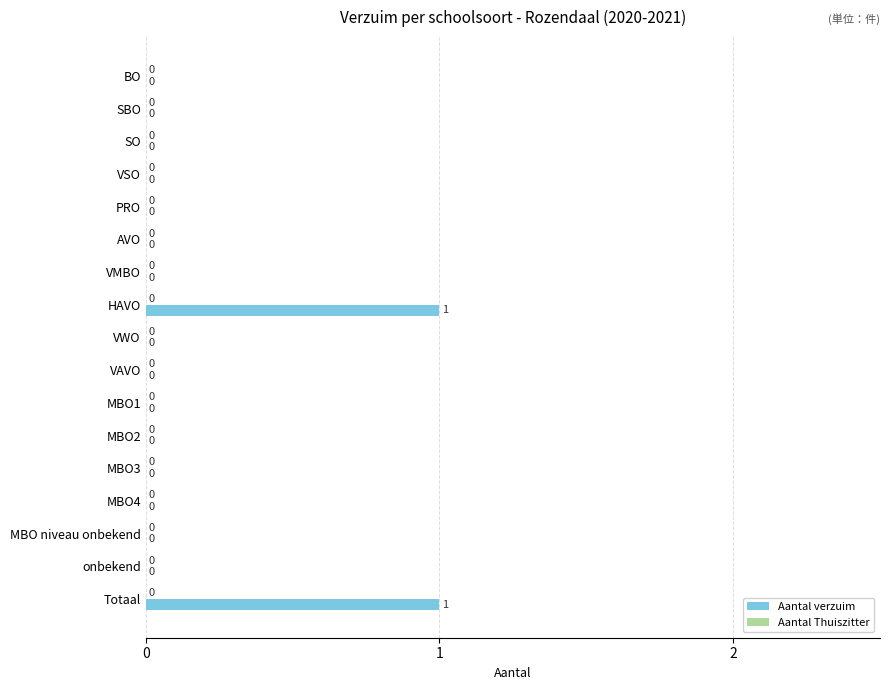

Which has a higher value, MBO1 or HAVO?

HAVO